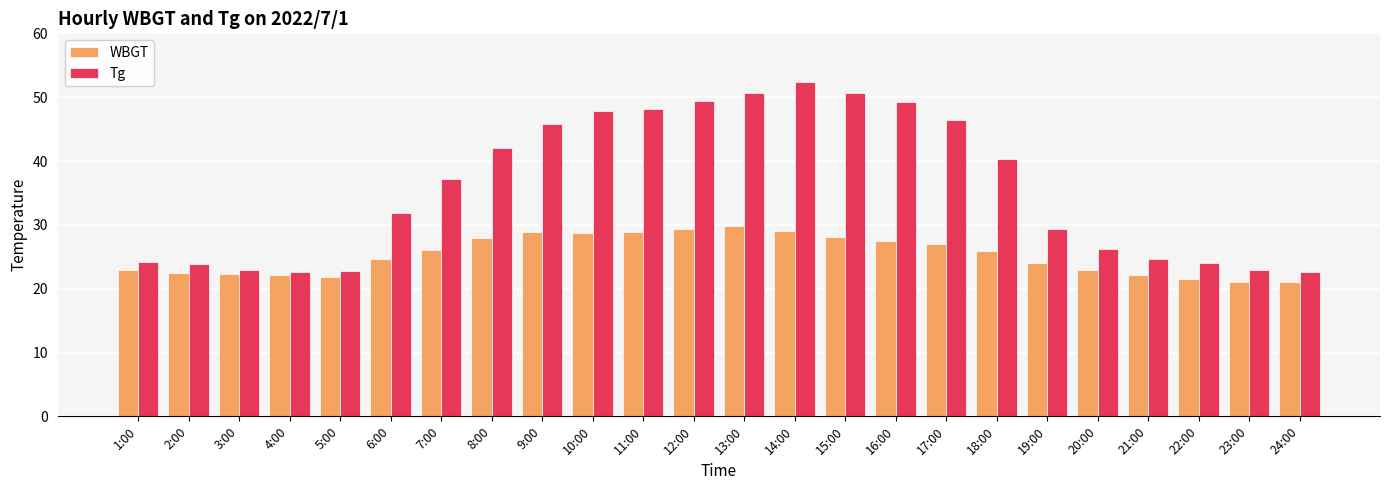

Where is Tg nearest to the value 37?

7:00